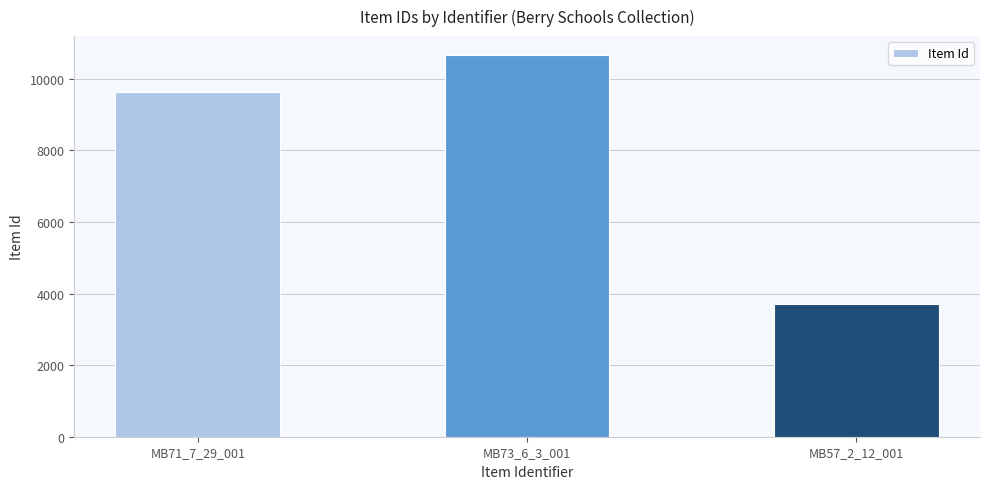

Between MB71_7_29_001 and MB57_2_12_001, which is larger?

MB71_7_29_001